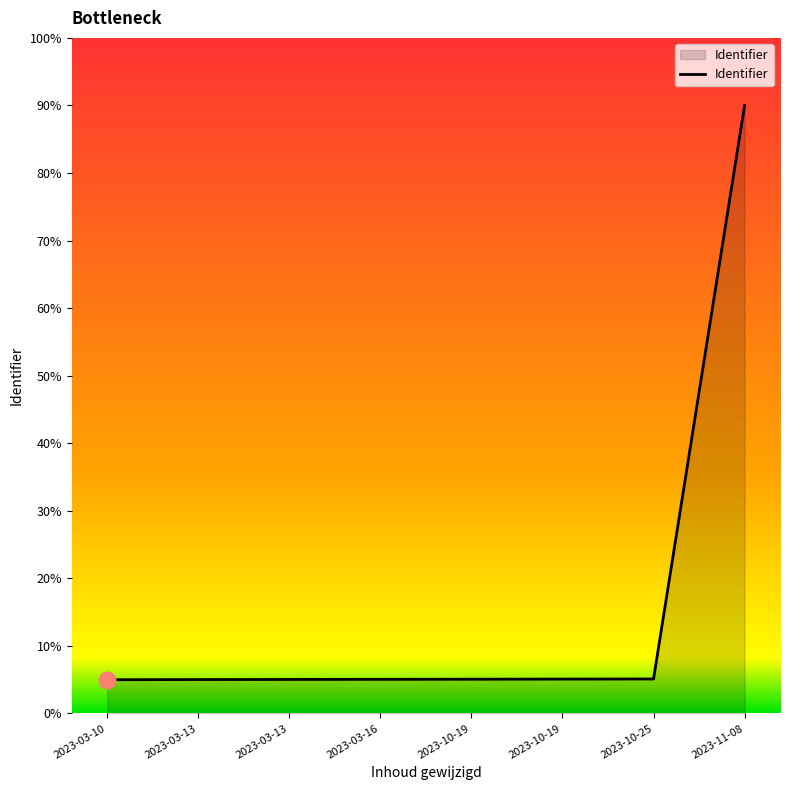

Rank the categories by value from lowest to highest.

2023-03-10, 2023-03-13, 2023-03-13, 2023-03-16, 2023-10-19, 2023-10-19, 2023-10-25, 2023-11-08